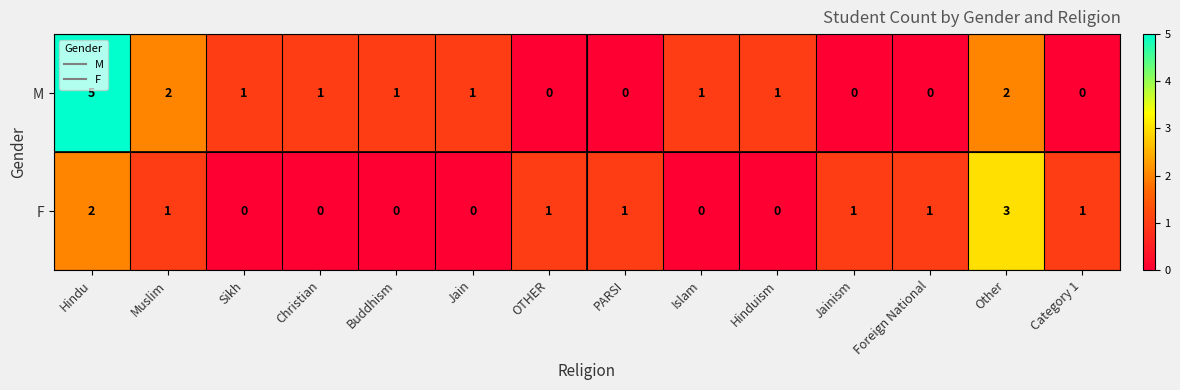

True or false: F has a value of 1 at OTHER.

True